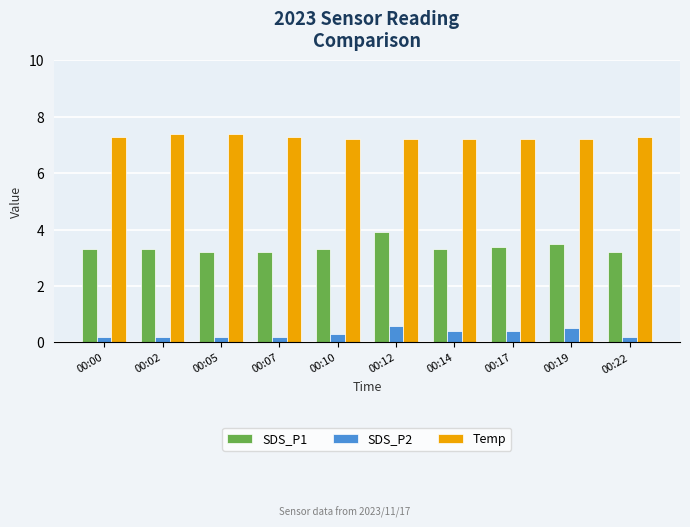

Which series has the widest spread of values?

SDS_P1